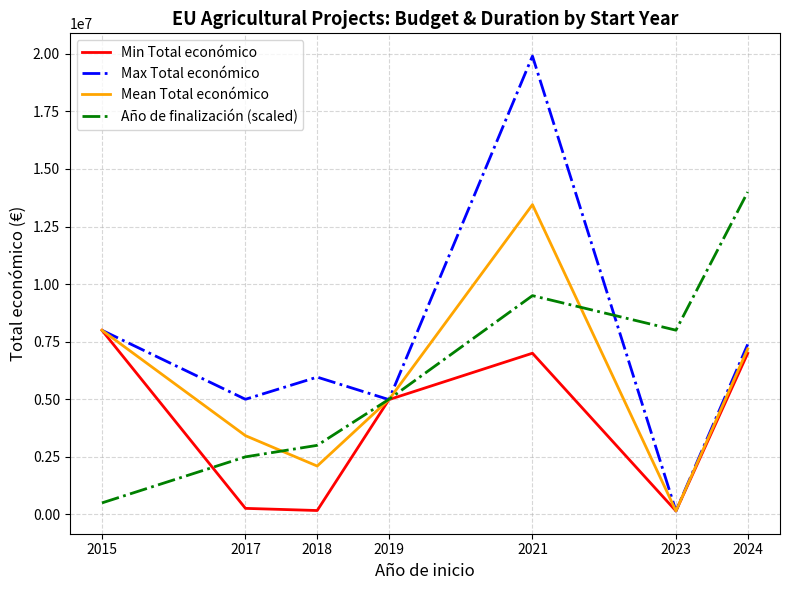

How many series are shown in this chart?

4